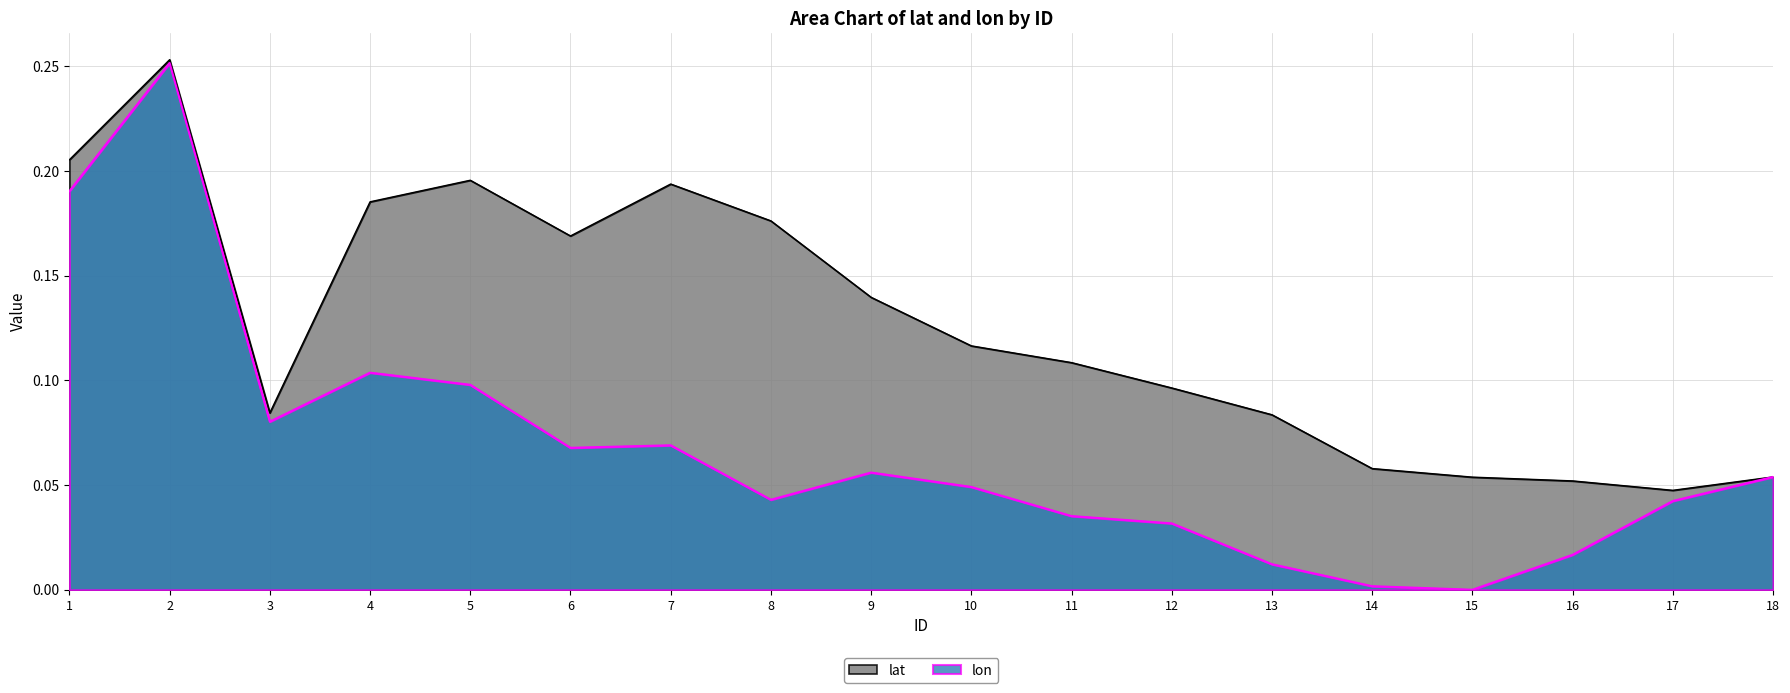

Between 18 and 2, which is larger?

2